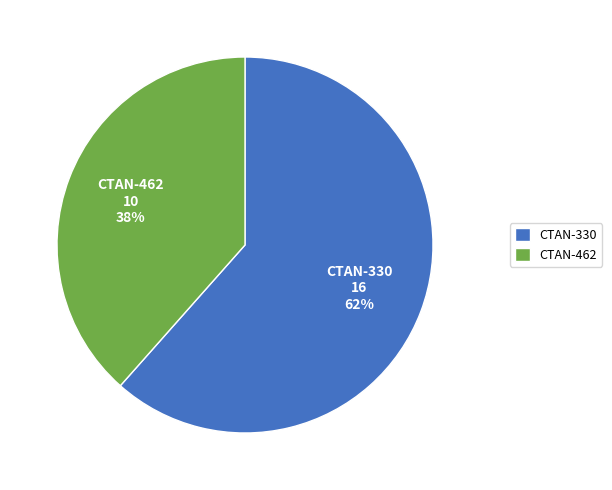

How many slices are in this pie chart?

2